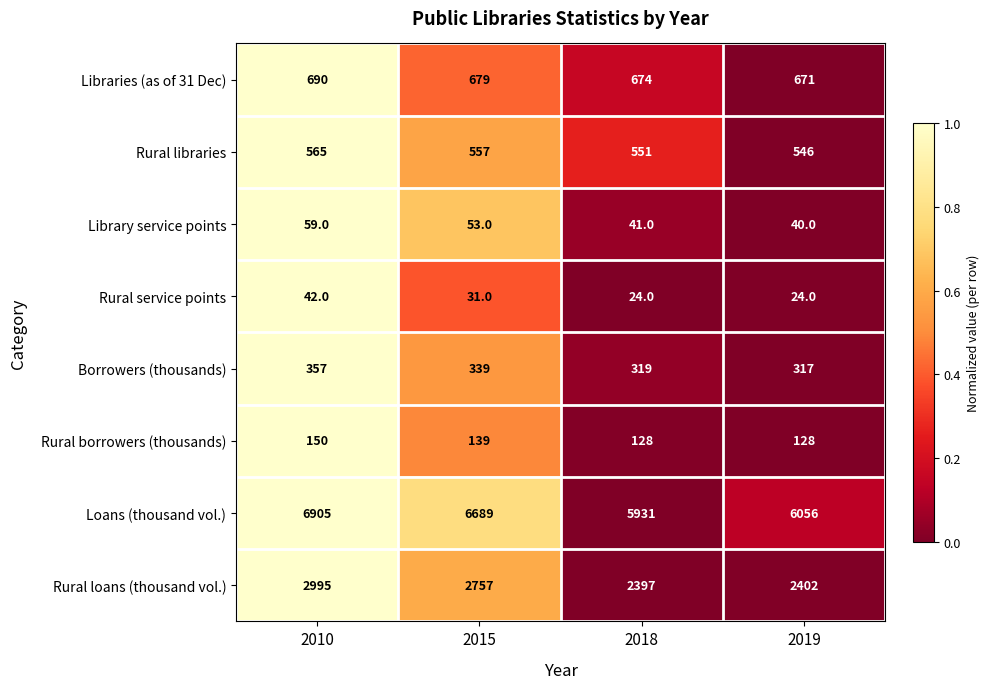

What is the difference between the maximum and second lowest values in the Rural loans (thousand vol.) series?

593